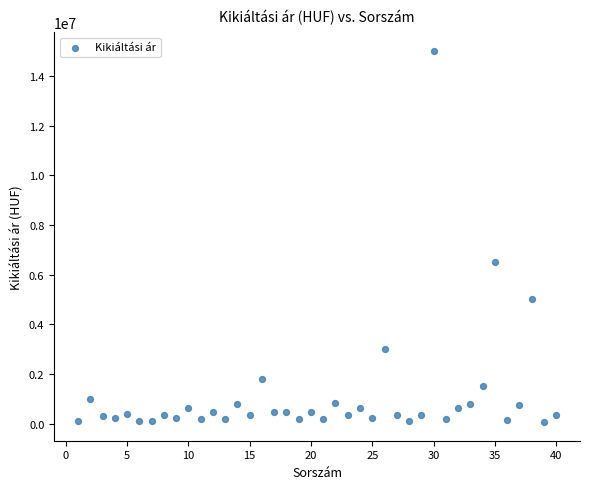

What is the range of Y values (max minus min)?

14940000